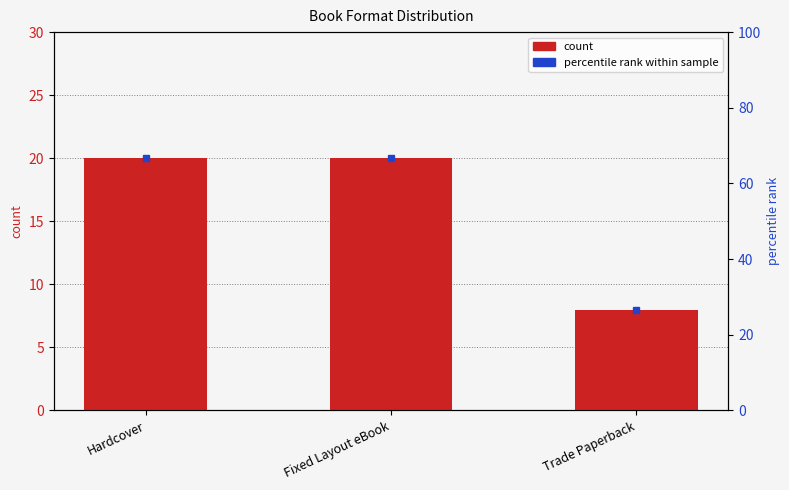

Reading left to right, what are all the values shown in this chart?

Hardcover=20	Fixed Layout eBook=20	Trade Paperback=8